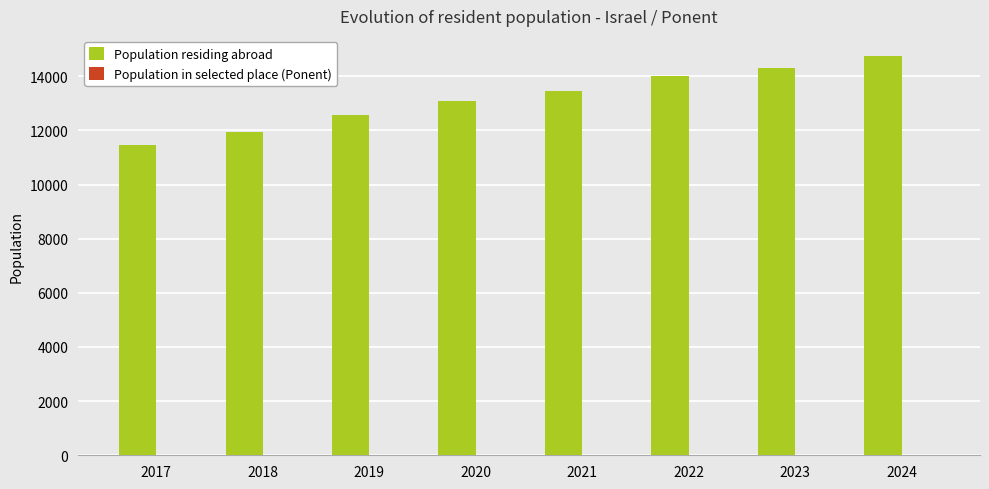

Which series has the largest total across all categories?

Population residing abroad